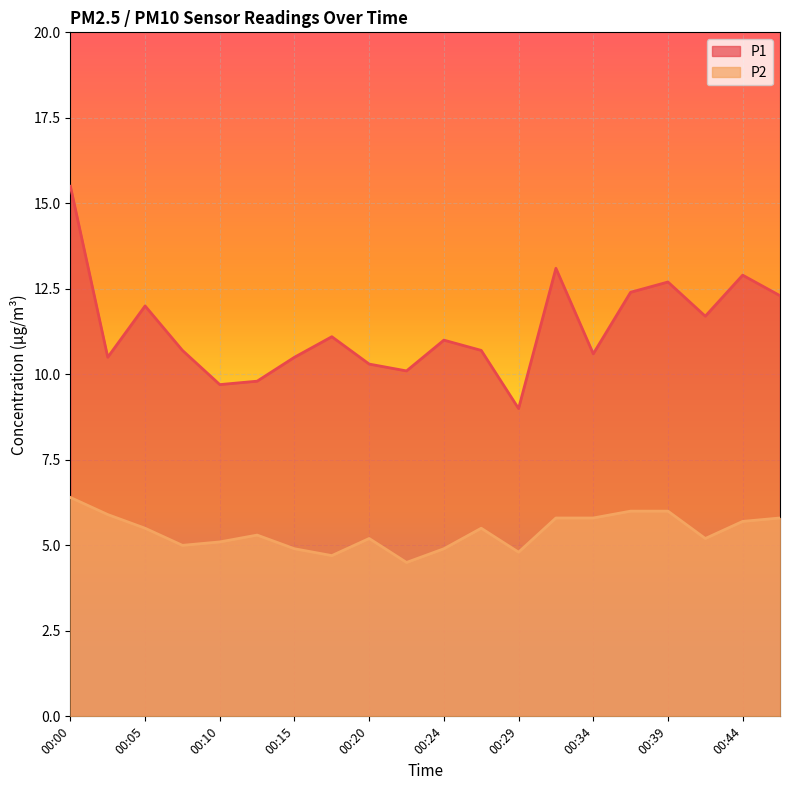

What is the greatest value displayed?

15.5